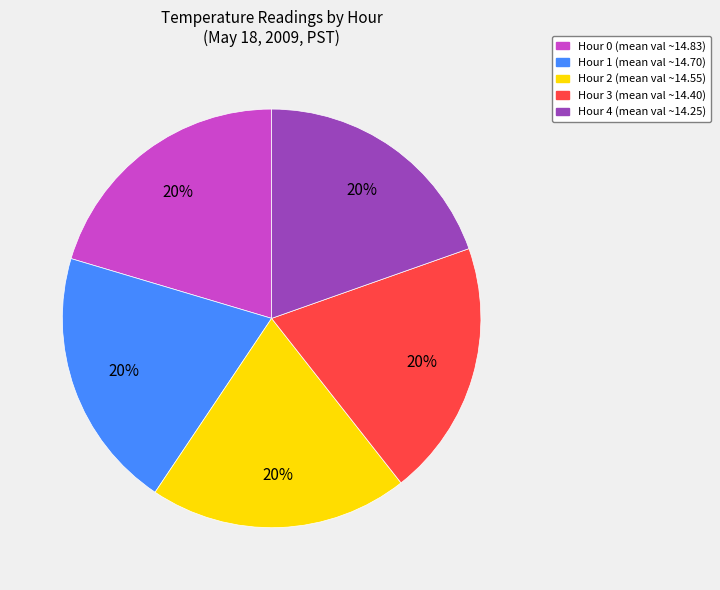

Do Hour 0 and Hour 2 together represent more than half of the pie?

No